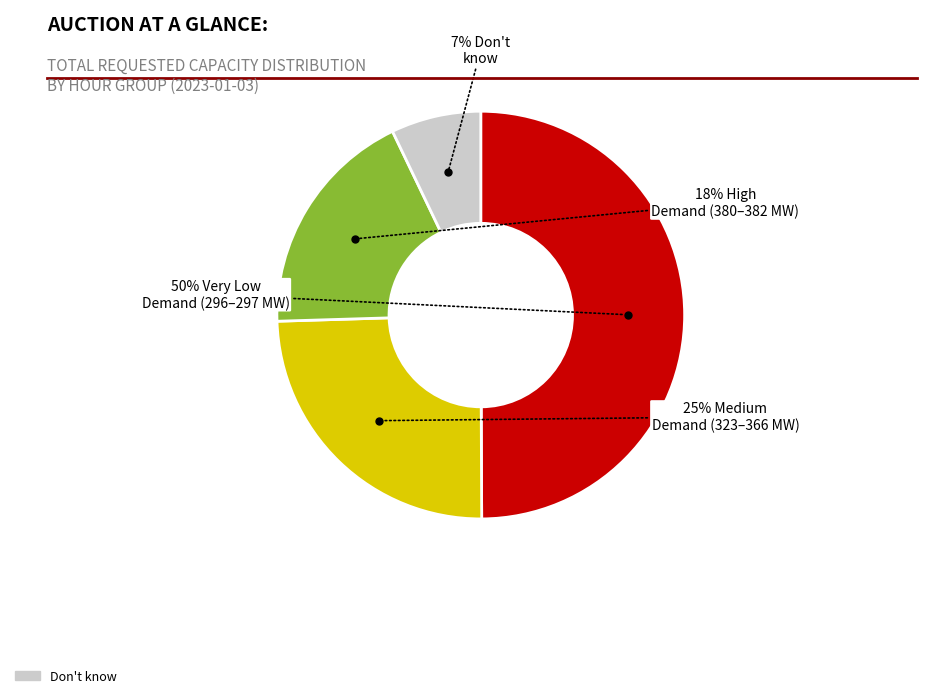

To the nearest percent, what is the average slice percentage?

25%